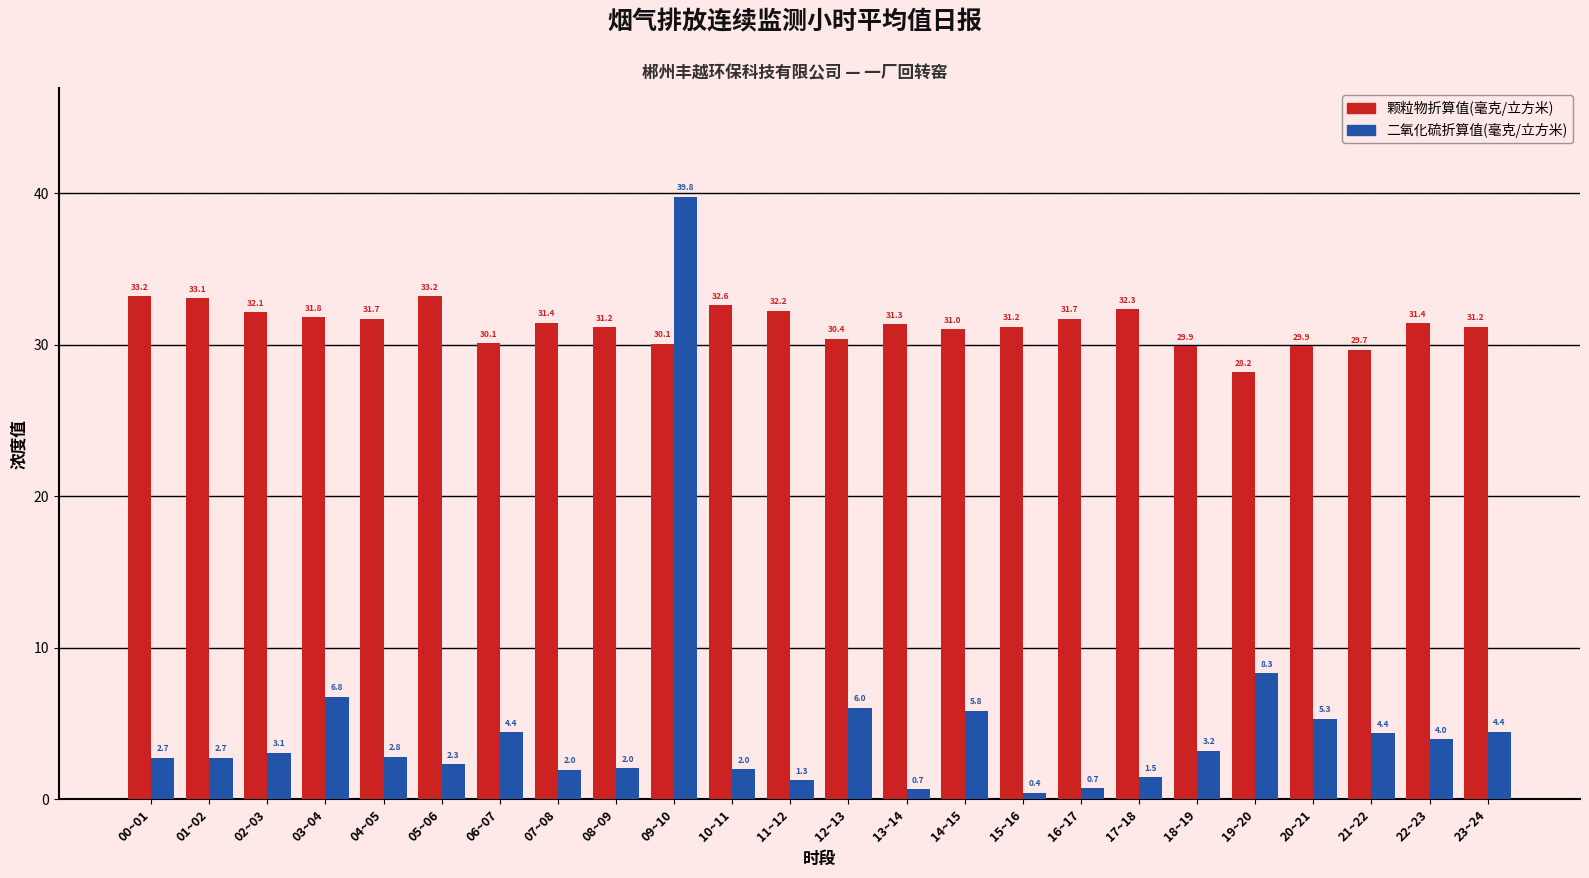

What is the minimum value for 二氧化硫折算值(毫克/立方米)?

0.4